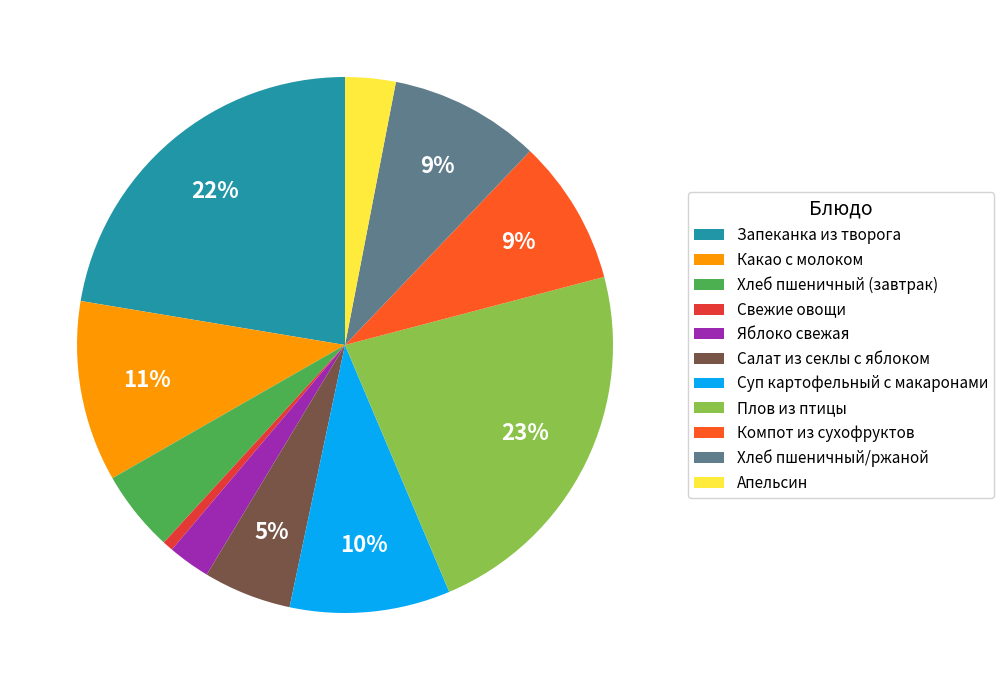

Combined, do Яблоко свежая and Хлеб пшеничный (завтрак) account for over 50%?

No